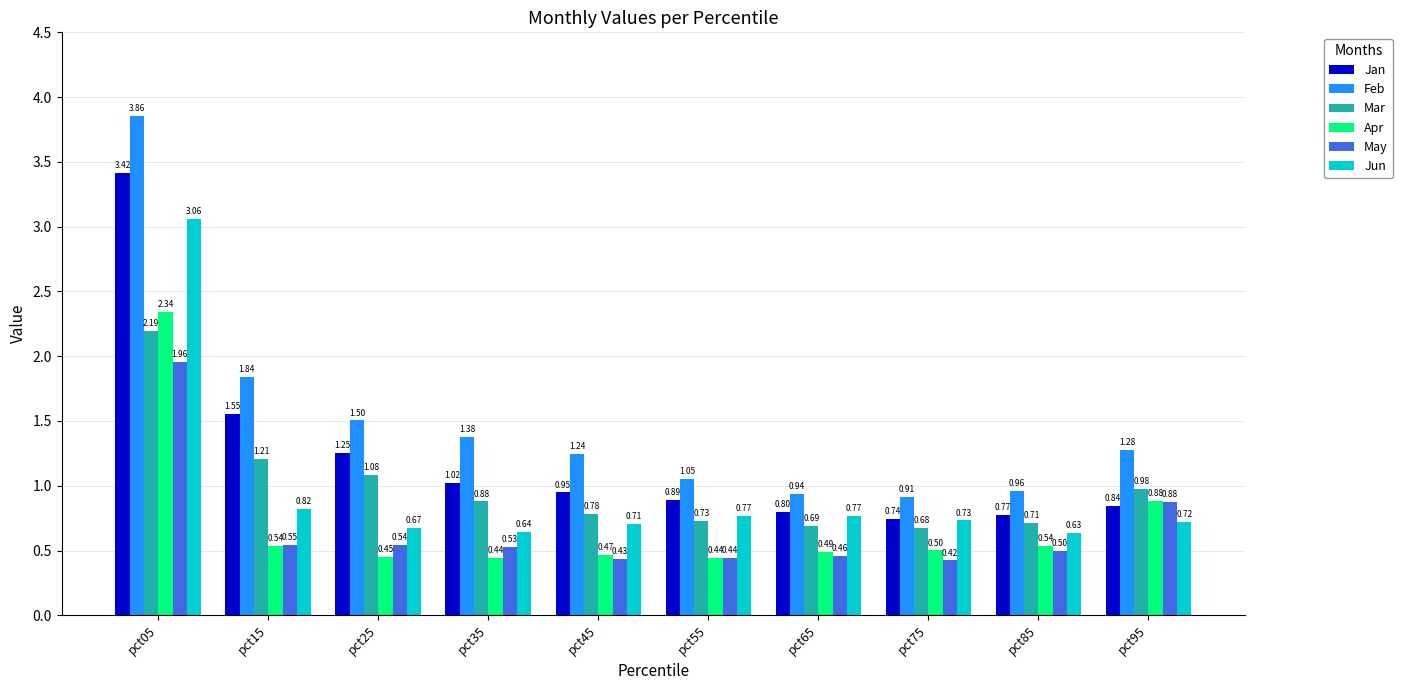

Rank the series by their maximum value, from highest to lowest.

Feb, Jan, Jun, Apr, Mar, May